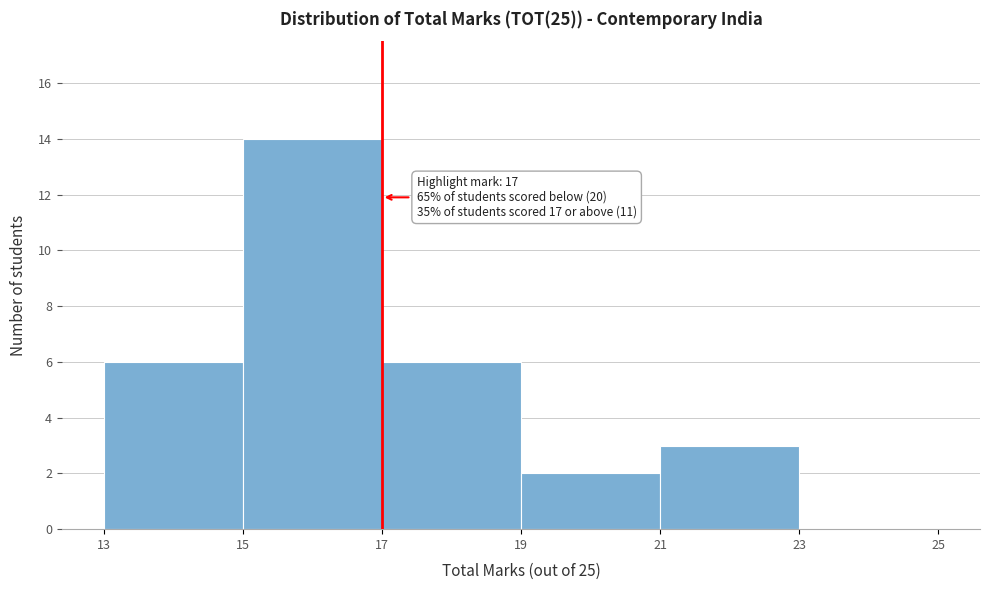

Which range on the x-axis has the tallest bar?

15 to 17